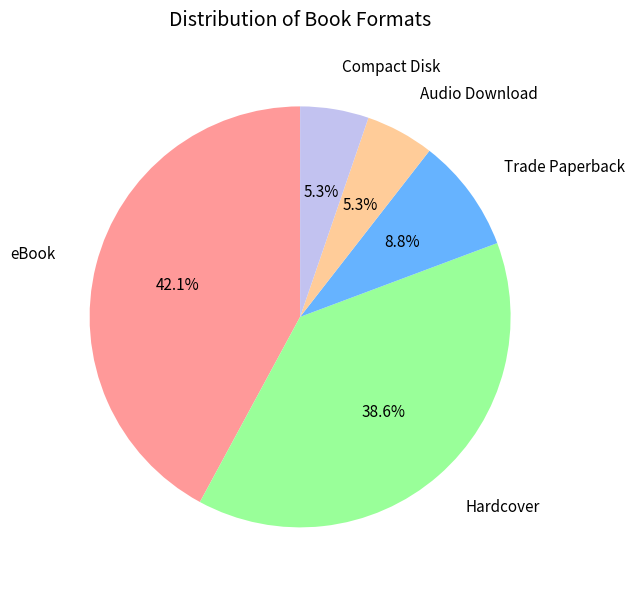

Does any single category account for the majority?

No